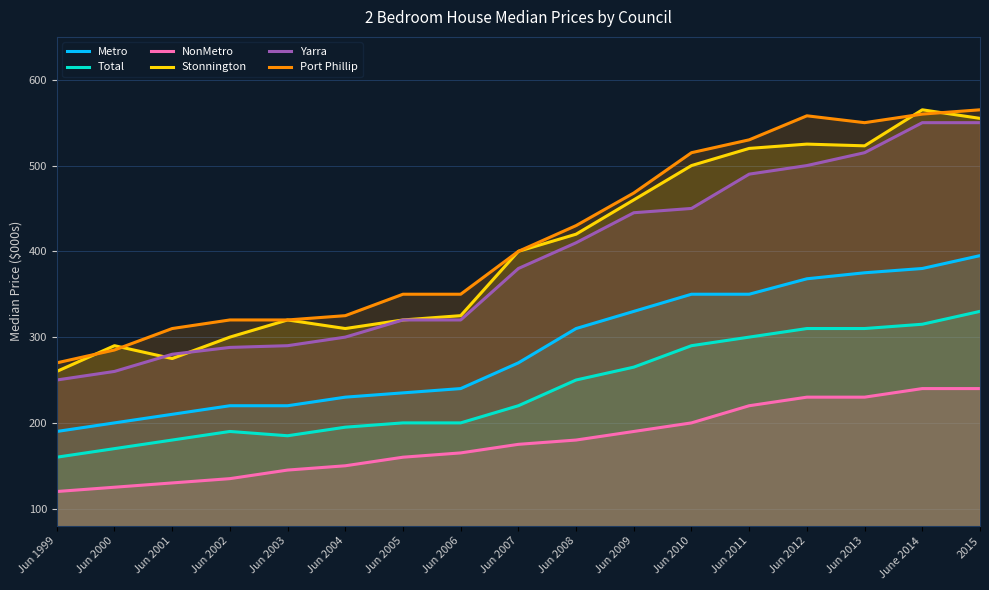

Is the value of Yarra at Jun 2010 greater than the value of Total at Jun 2005?

Yes